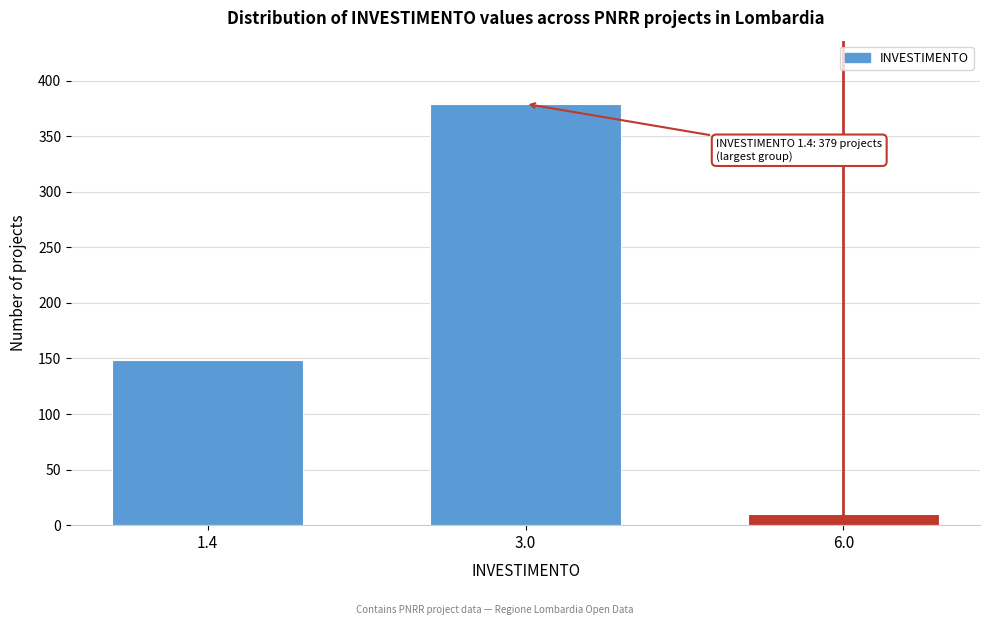

Reading right to left, transcribe all the data shown in this chart.

6.0=10	3.0=379	1.4=149